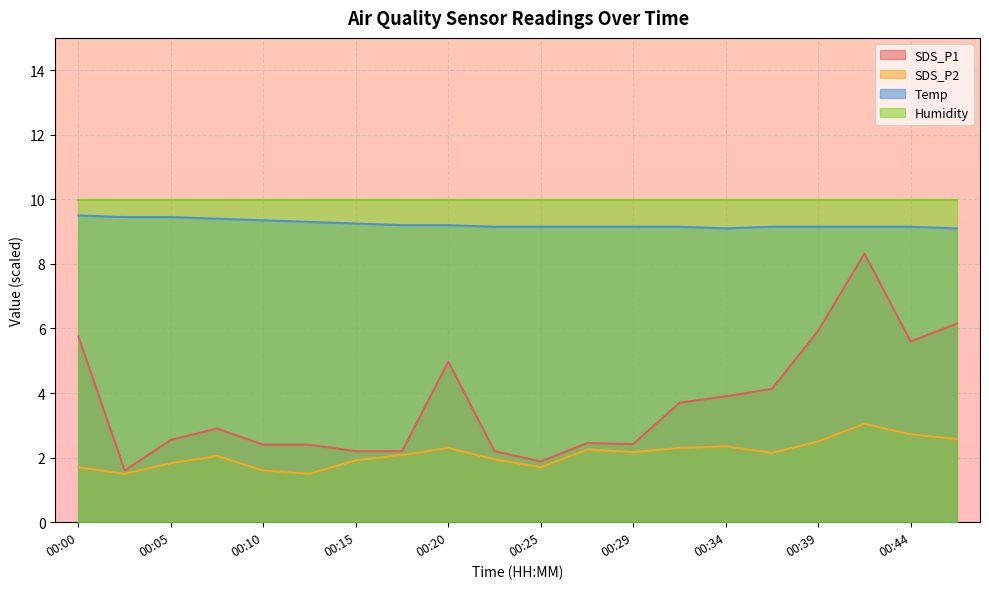

At which label is SDS_P1 closest to 4?

00:34